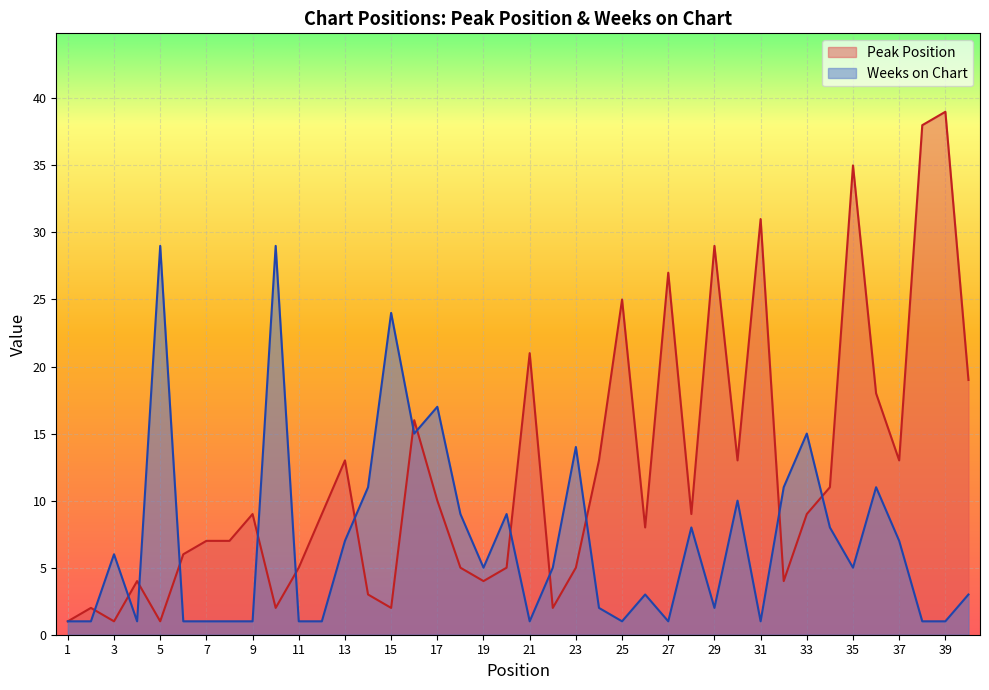

What is the difference between the Weeks on Chart values at 12 and 36?

10